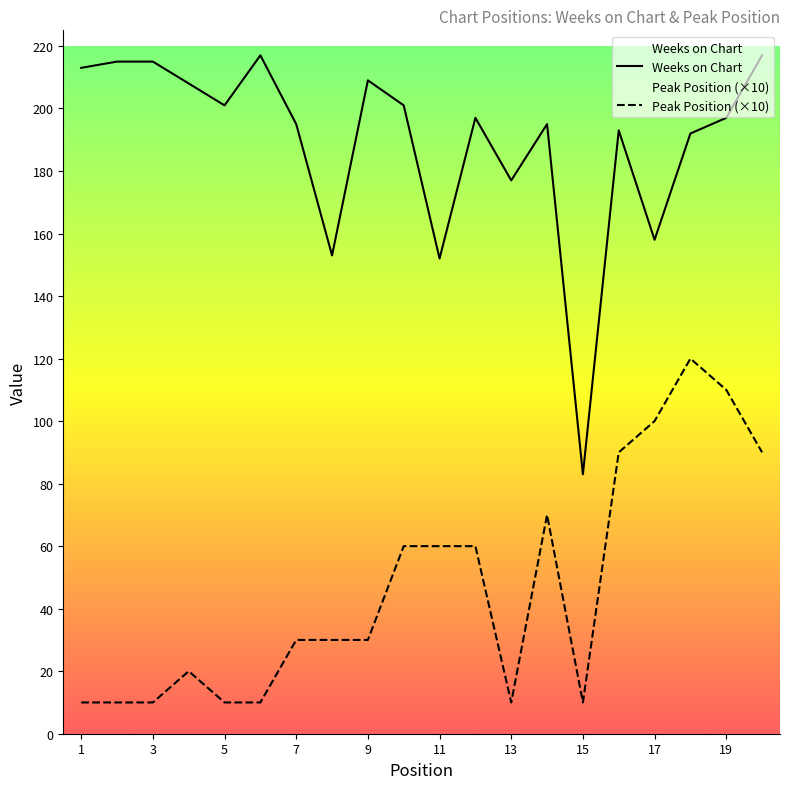

What is the average value of the Weeks on Chart series?

189